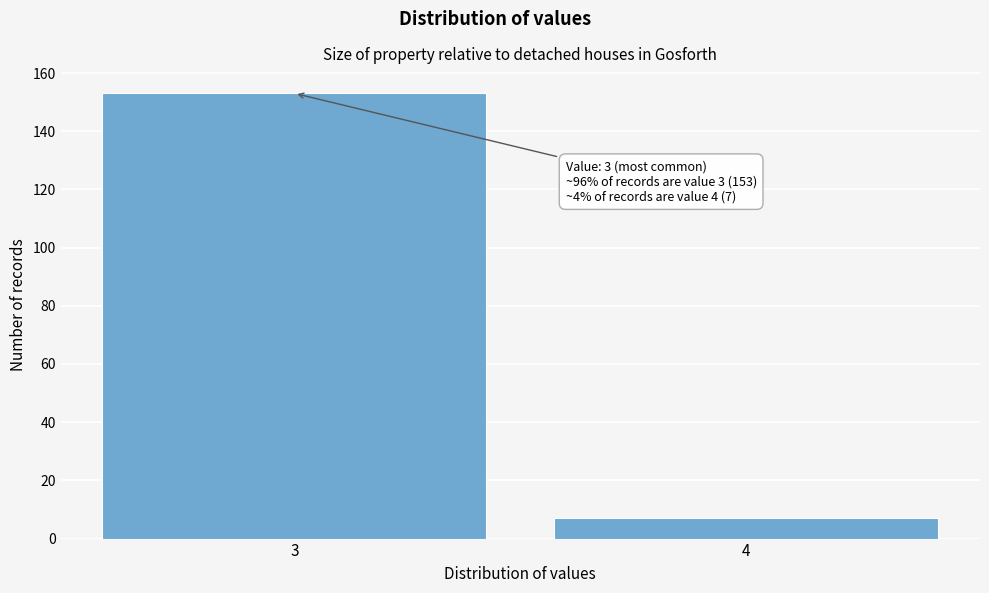

Reading left to right, extract all data points from this chart.

3=153	4=7